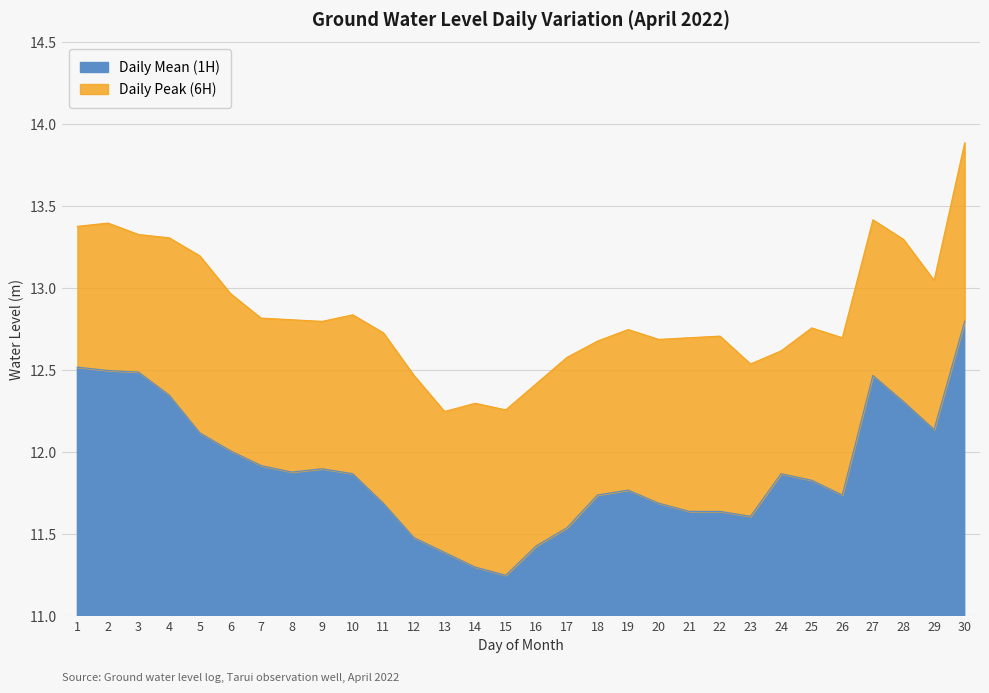

What is the value of the Daily Peak (6H) point at the 26th from the left?

12.7